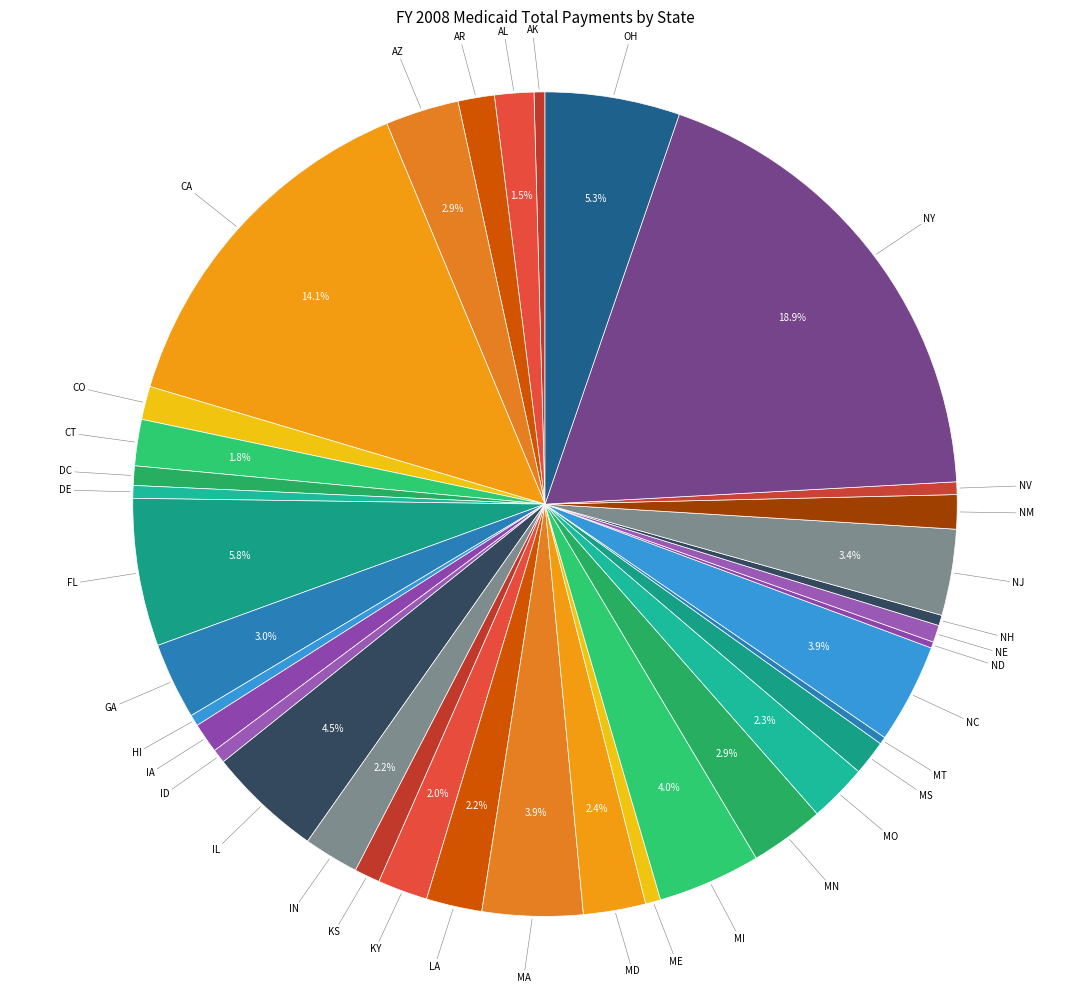

What is the largest slice in the pie chart?

NY